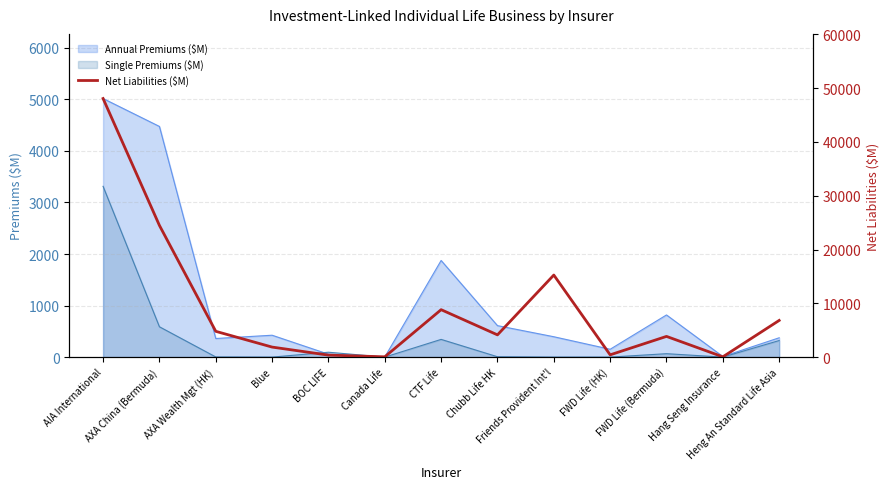

Which label corresponds to the largest value in the chart?

AIA International